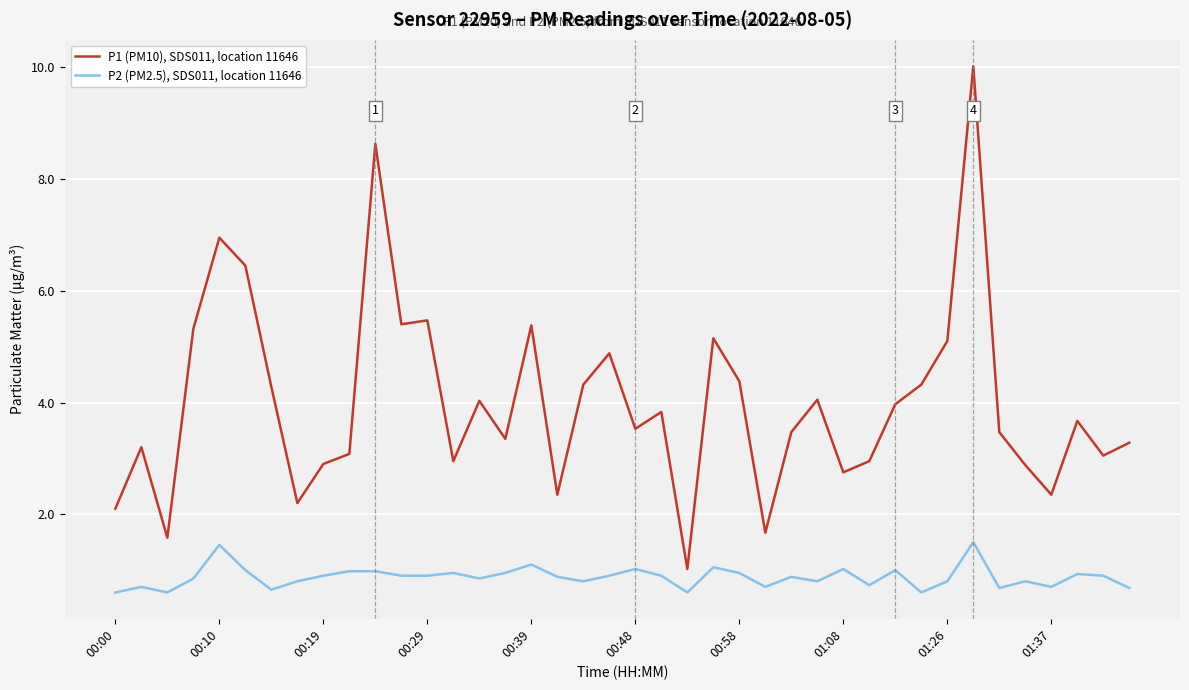

List the series in order of their peak value, highest first.

P1 (PM10), SDS011, location 11646, P2 (PM2.5), SDS011, location 11646